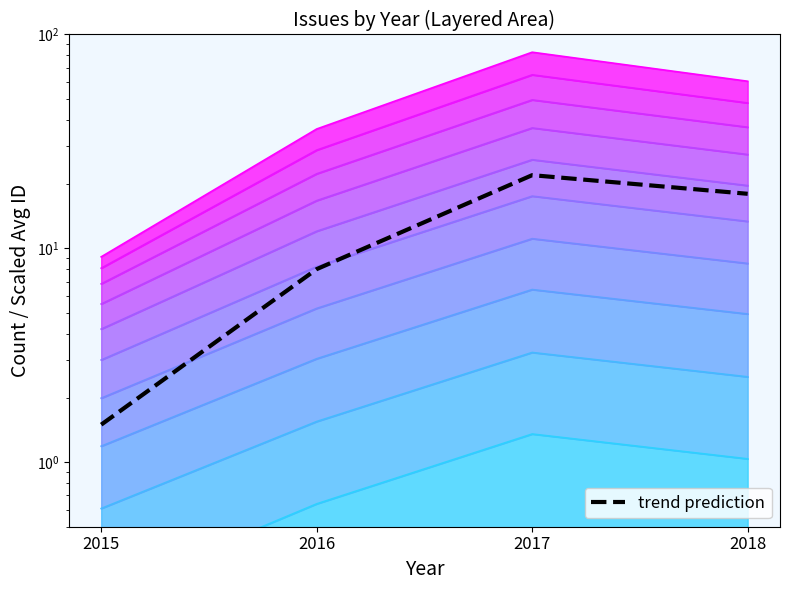

Where is the data nearest to the value 11?

2016